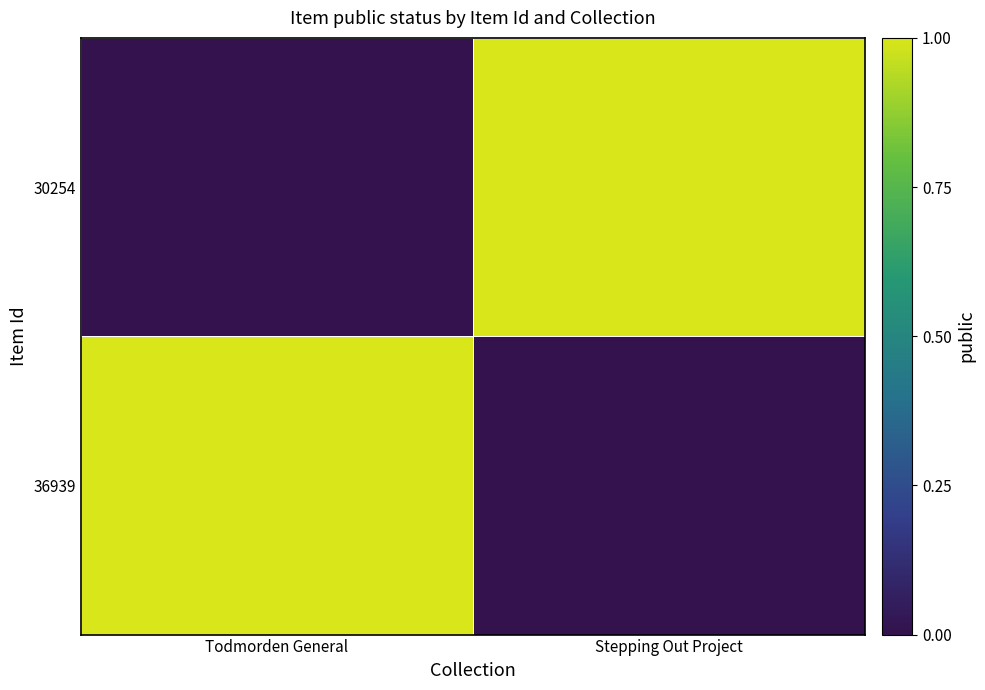

Which label corresponds to the largest value in the chart?

Todmorden General